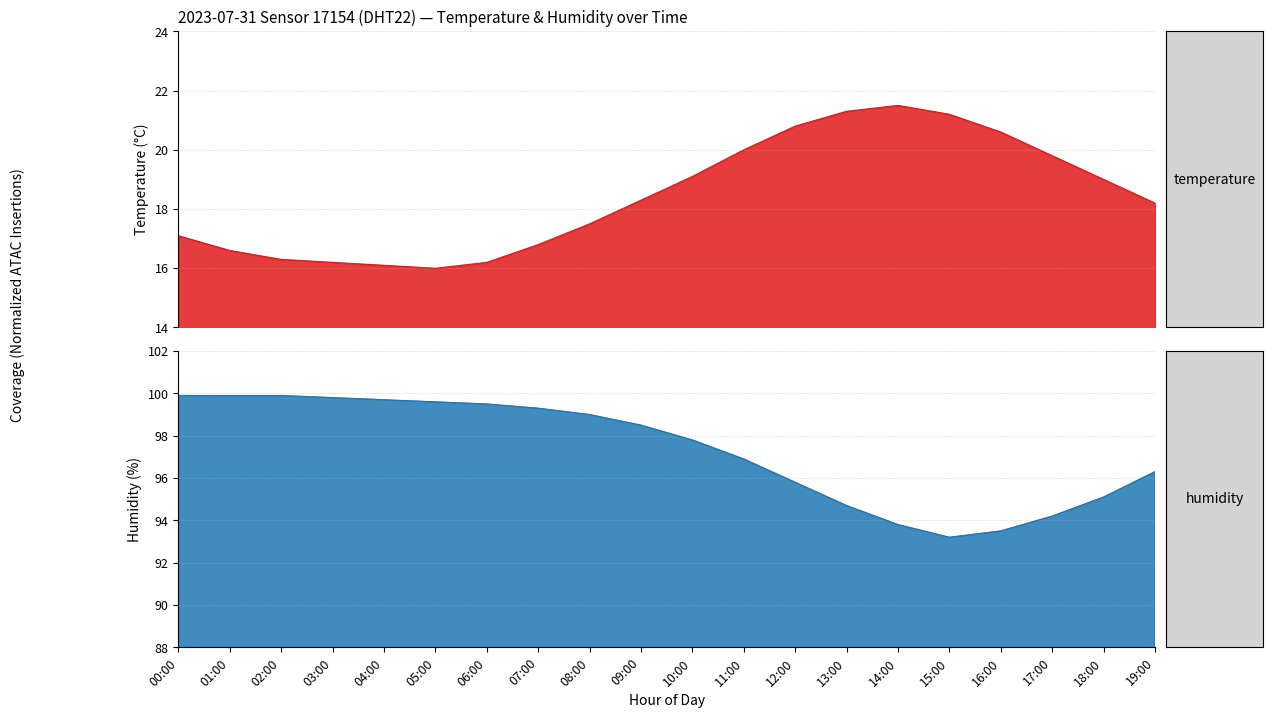

What is the sum of all temperature values?

368.6